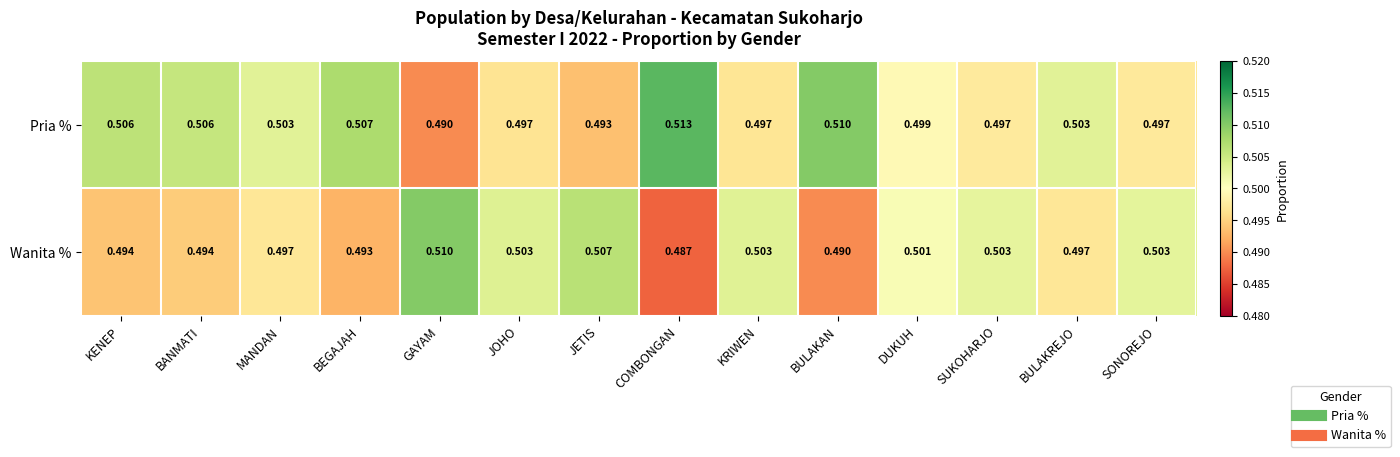

Is the value of Wanita % at COMBONGAN greater than the value of Pria % at KENEP?

No